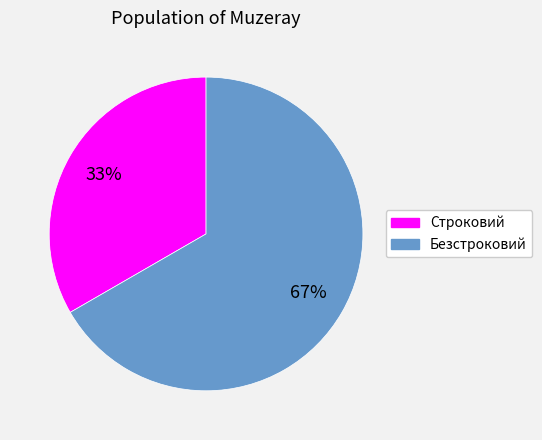

Does Безстроковий account for over 50% of the chart?

Yes